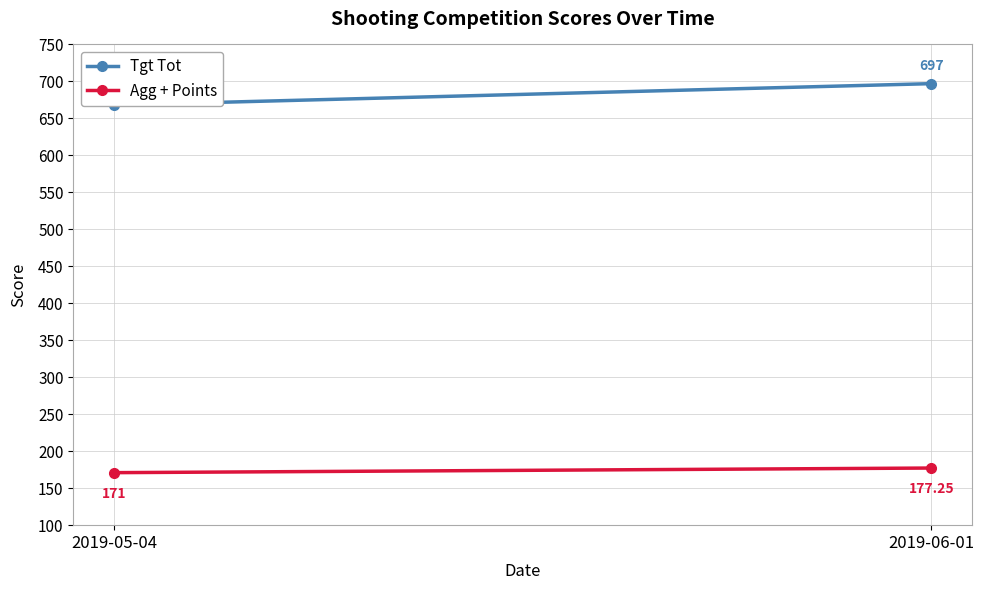

What position from the left is 2019-05-04?

1